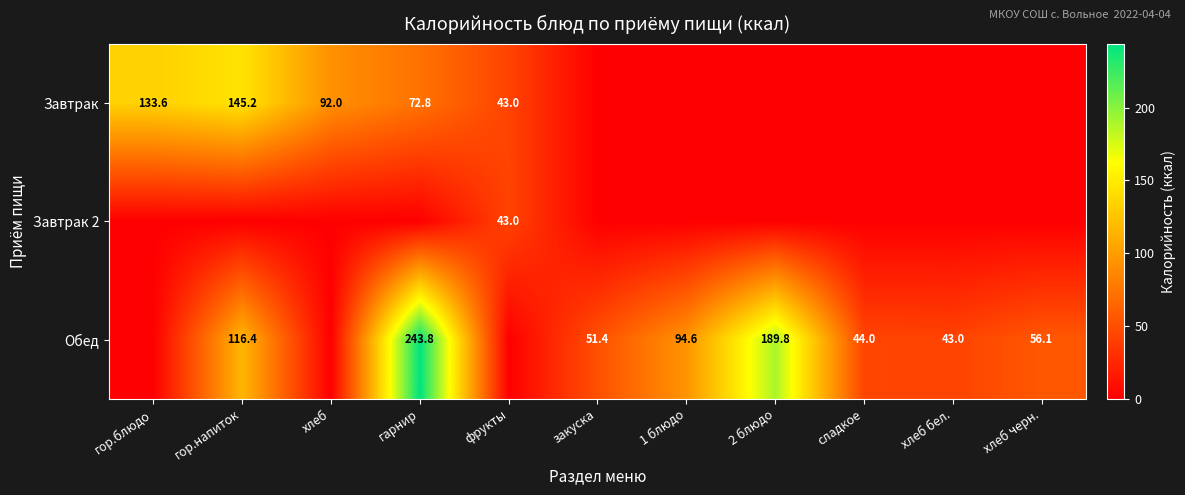

Which label corresponds to the largest value in the chart?

гарнир